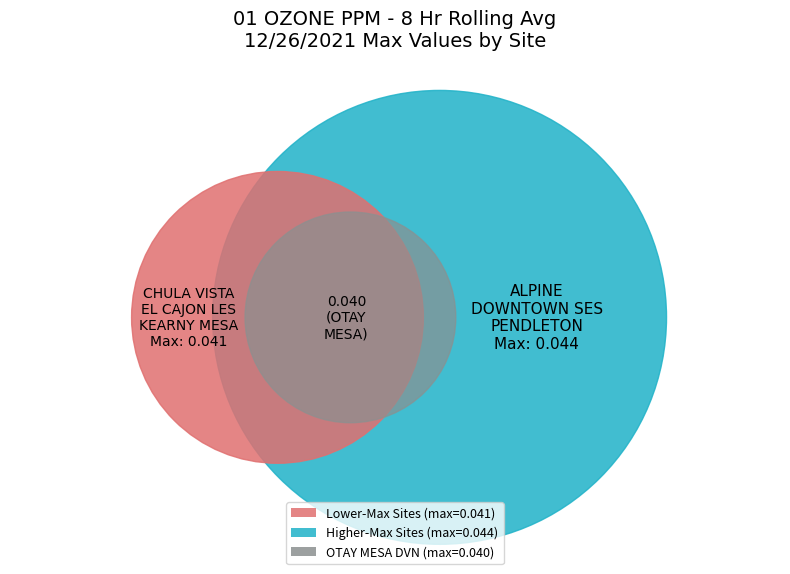

How many segments does this pie chart have?

7